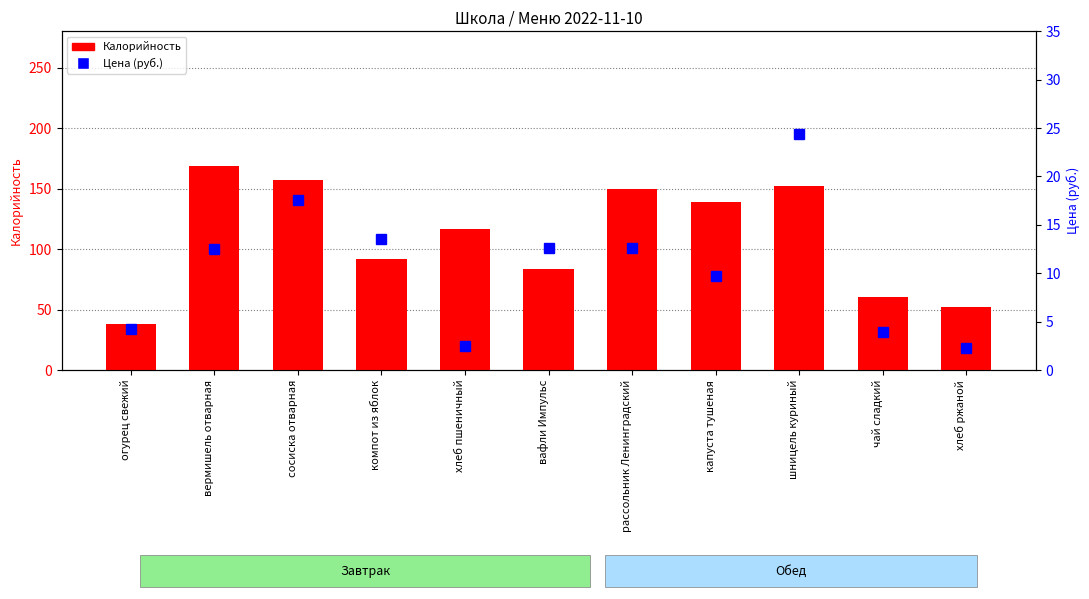

What is the difference between the maximum and minimum values in the Калорийность series?

130.9